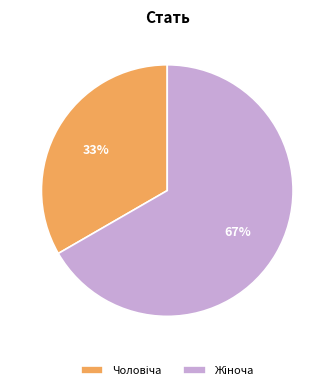

To the nearest percent, what is the average slice percentage?

50%